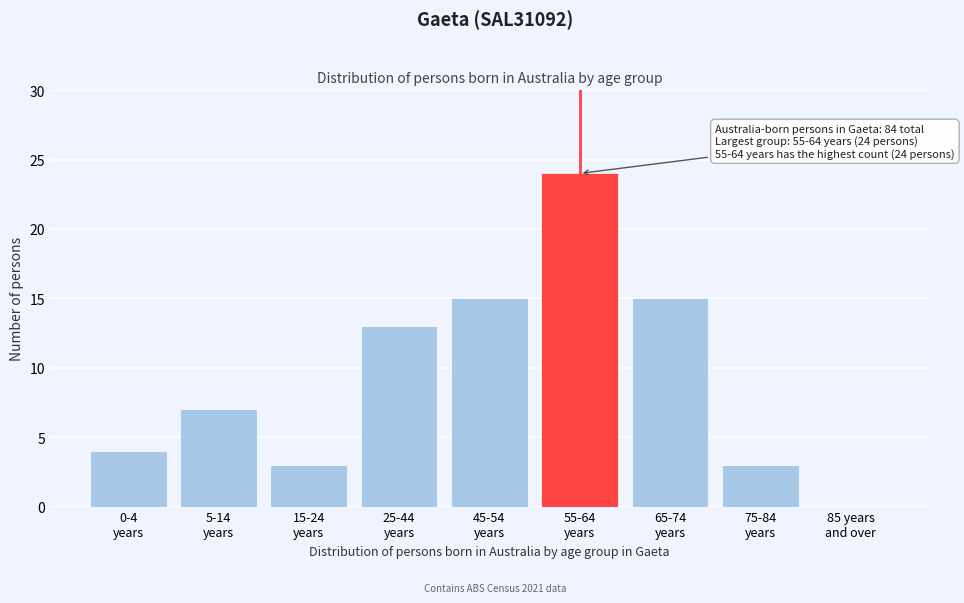

What is the sum of all values?

84